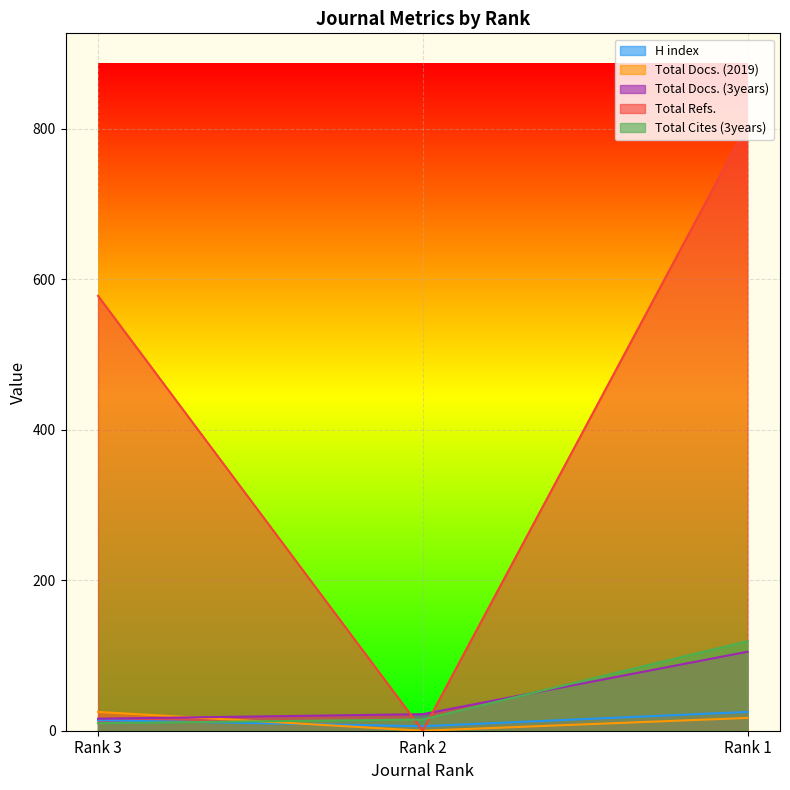

At which category is the sum across all series the highest?

Rank 1